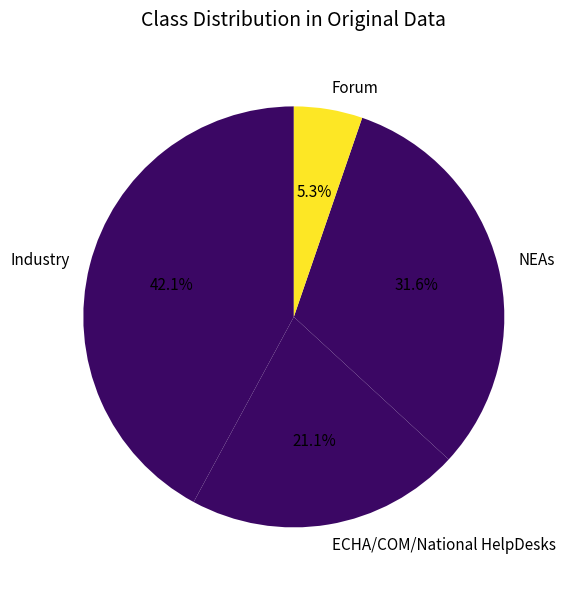

The NEAs slice represents 32% of the pie. True or false?

True